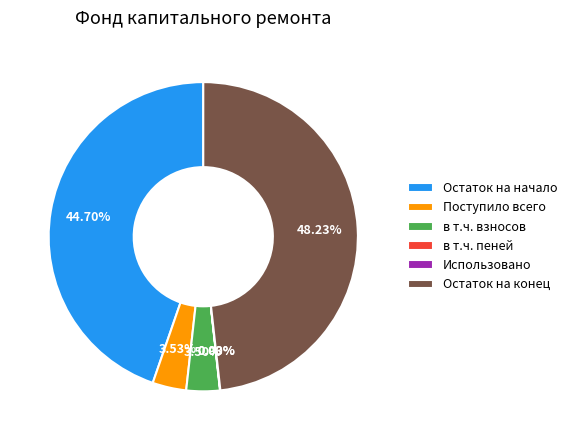

Which category has the biggest portion of the pie?

Остаток на конец